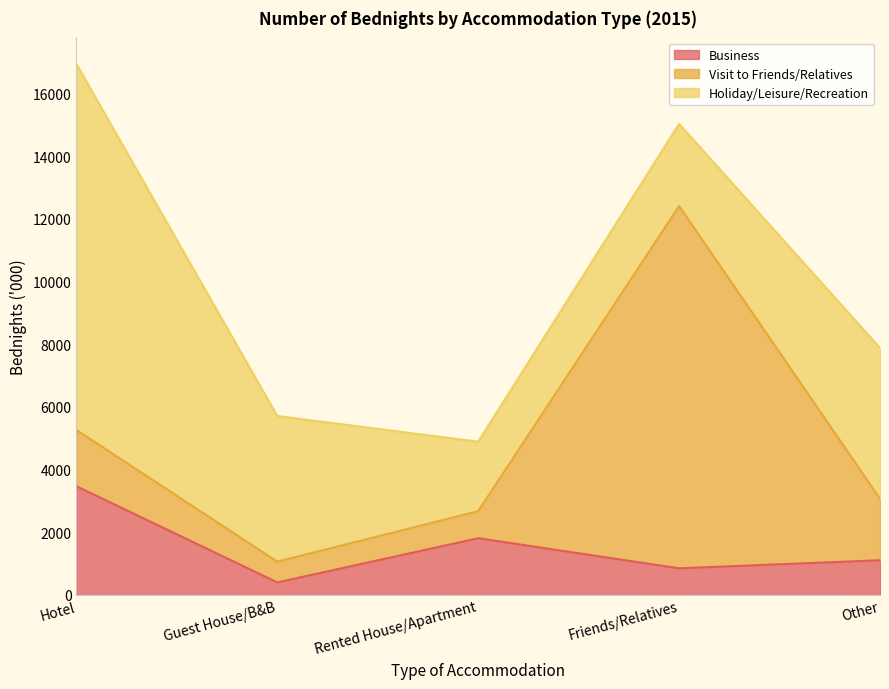

What value does the Holiday/Leisure/Recreation series have at Other, to the nearest 50?

4800